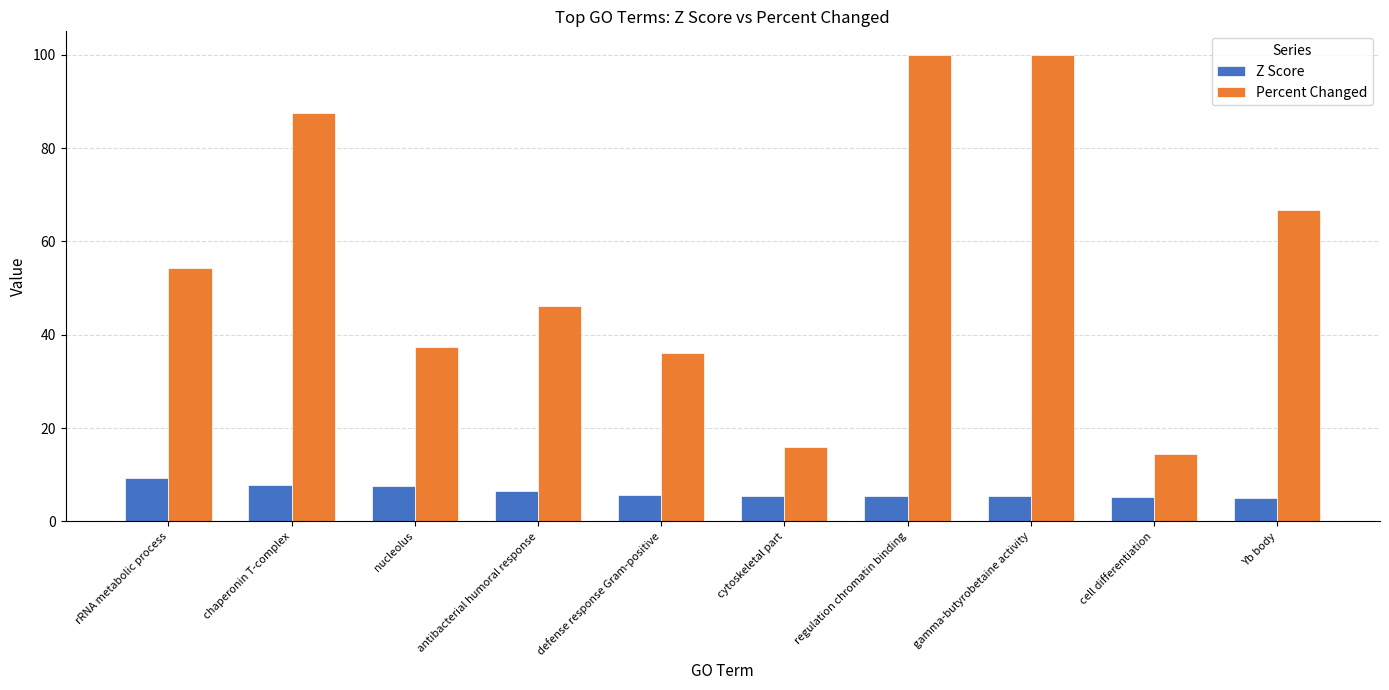

What is the minimum value shown in the chart?

4.9